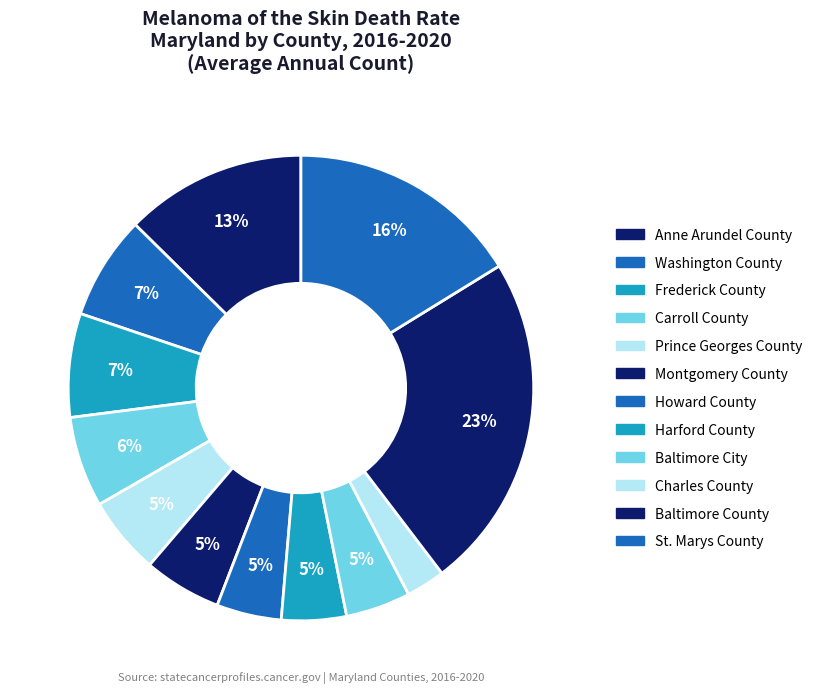

How many slices are in this pie chart?

12